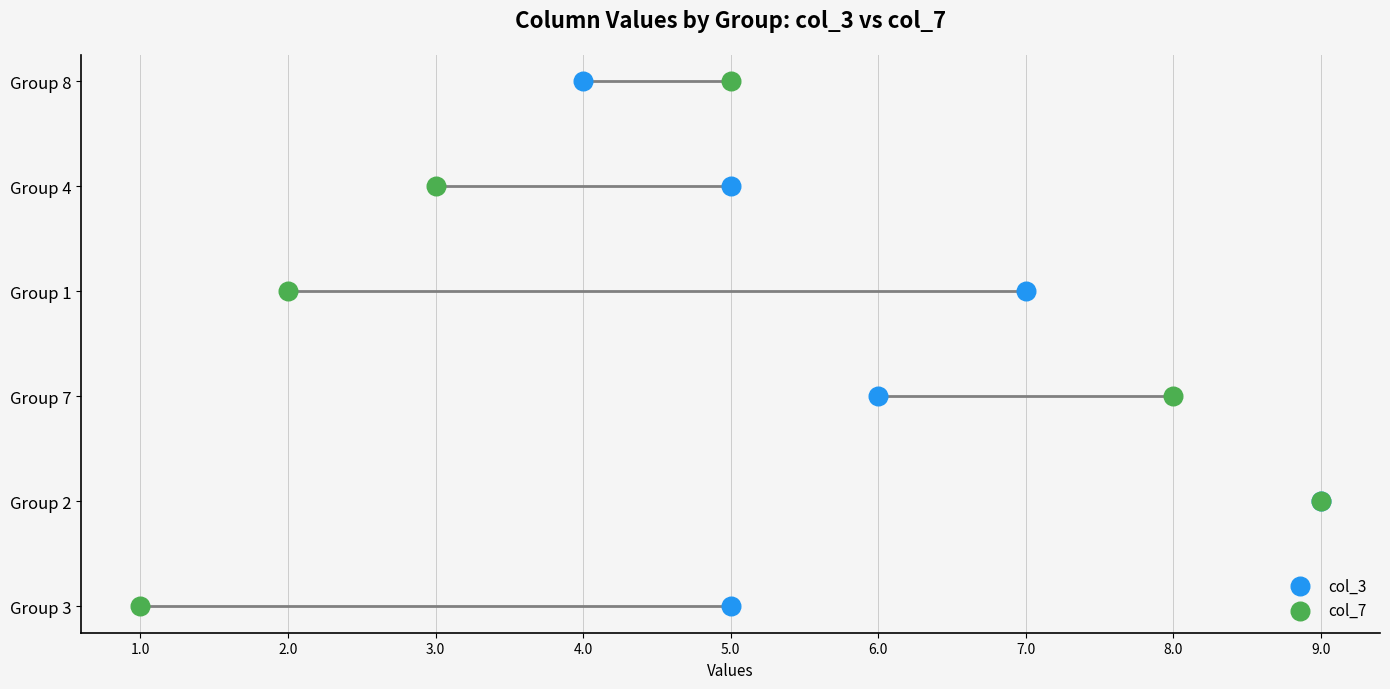

What are all the series names shown in the legend?

col_3, col_7